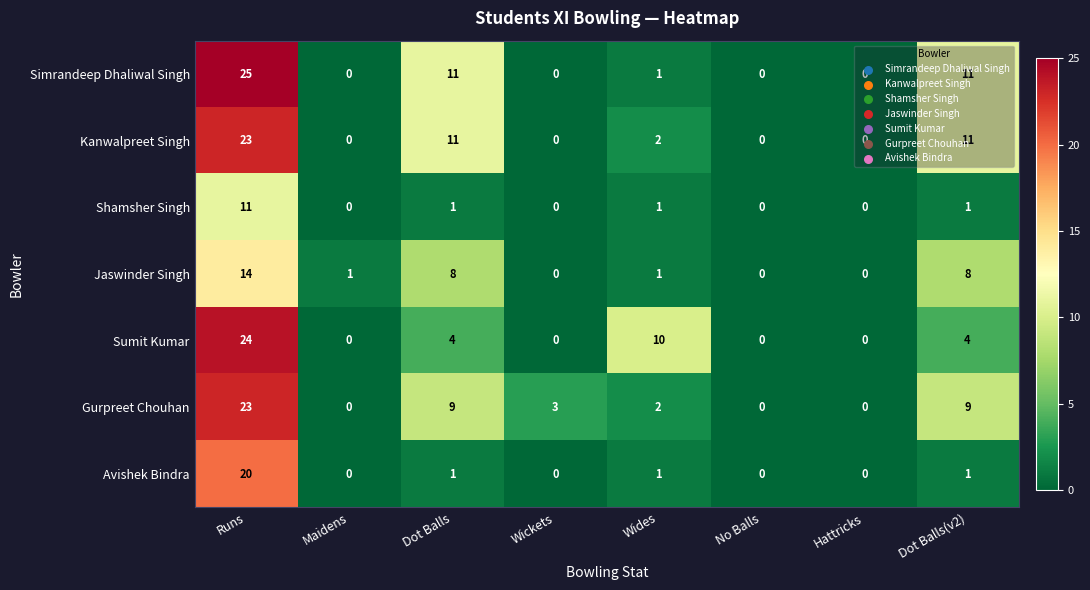

What is the difference between the second highest and minimum values in the Jaswinder Singh series?

8